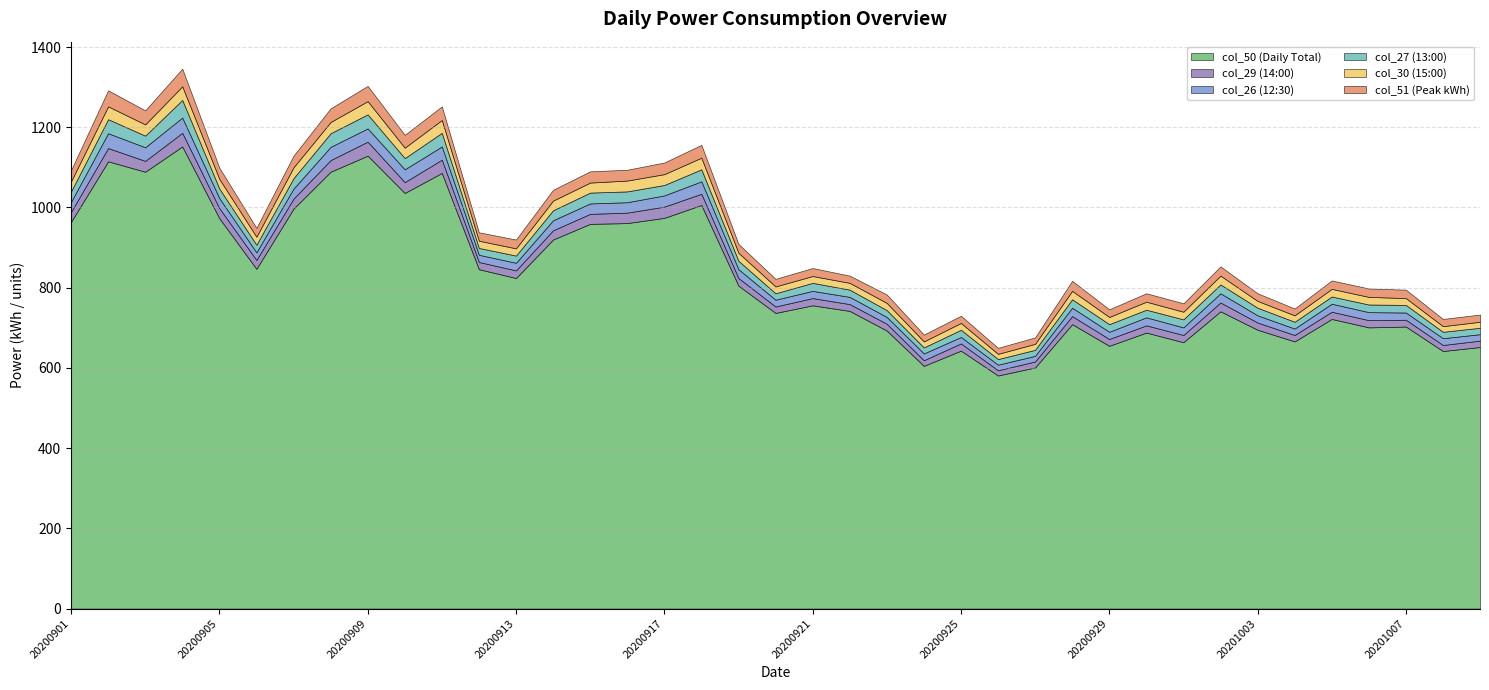

In col_29 (14:00), how many points are higher than both neighbors (excluding endpoints)?

8